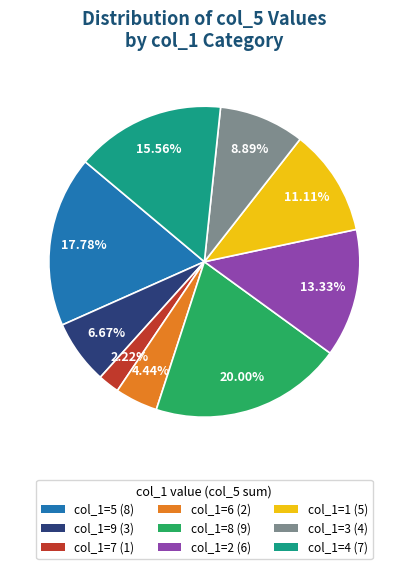

Is there a majority slice in this chart?

No